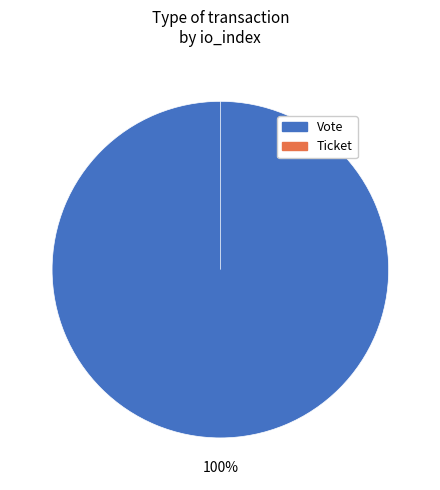

The Vote slice represents 99% of the pie. True or false?

False